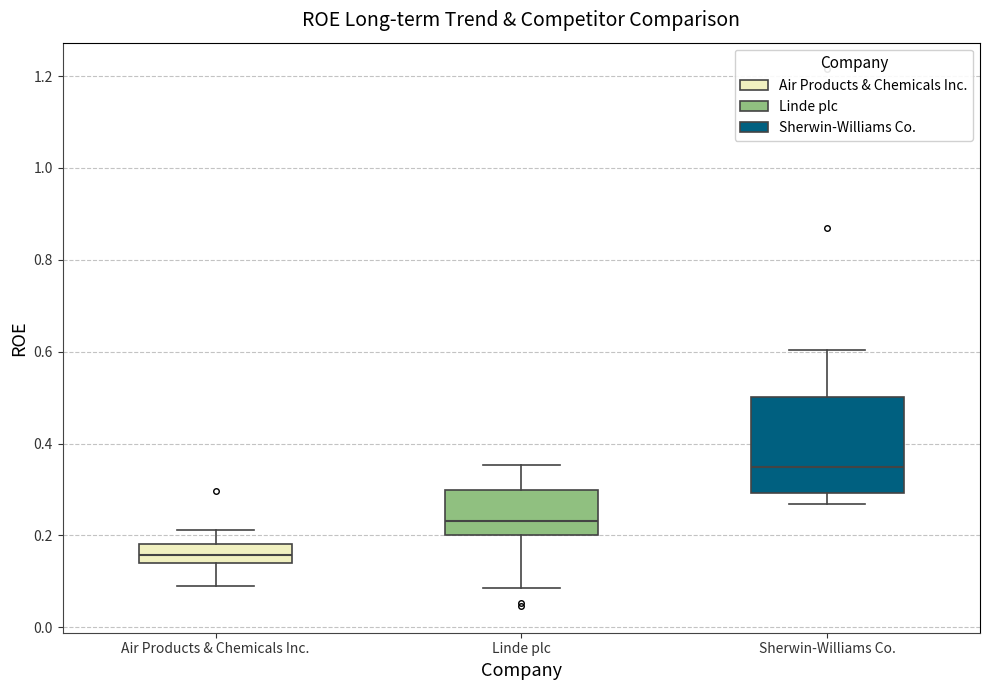

Where is the upper edge of the box for Air Products & Chemicals Inc. on the y-axis? The values are not printed on the chart, so give them approximately, as read against the axis.

0.18